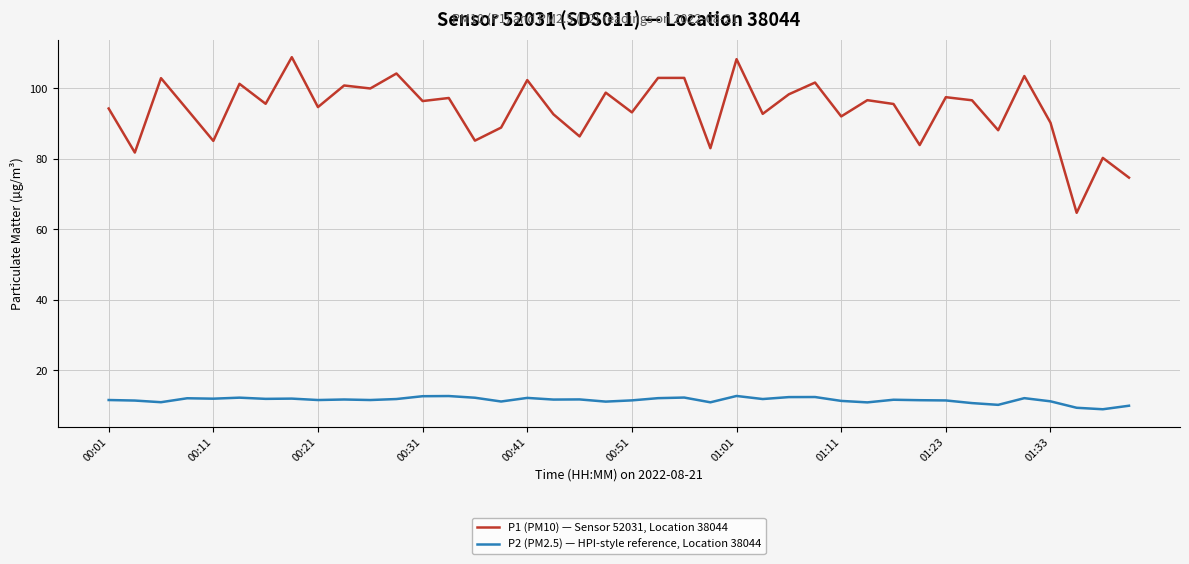

Rank the series by their maximum value, from highest to lowest.

P1 (PM10) — Sensor 52031, Location 38044, P2 (PM2.5) — HPI-style reference, Location 38044